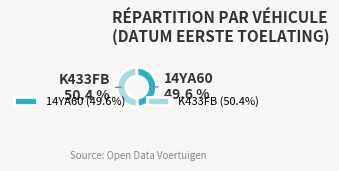

To the nearest percent, what portion does K433FB represent?

50%